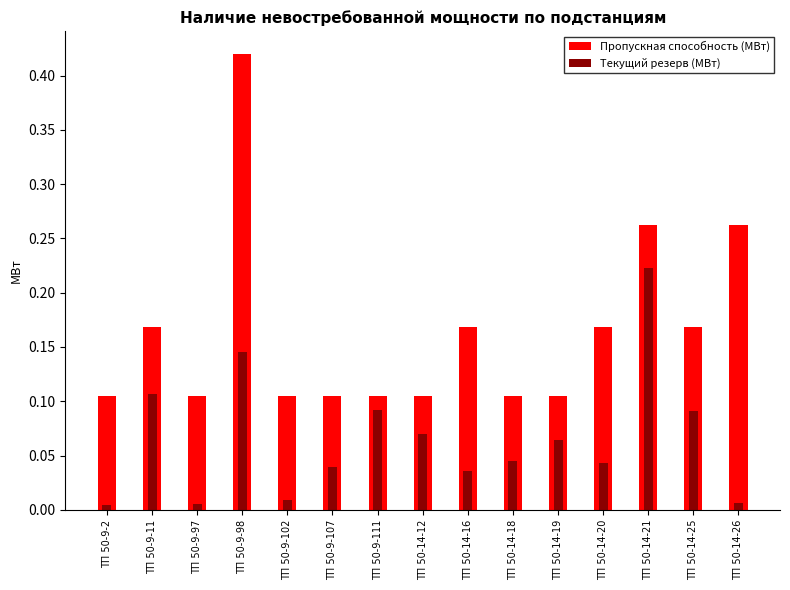

What is the difference between the second highest and minimum values in the Пропускная способность (МВт) series?

0.2